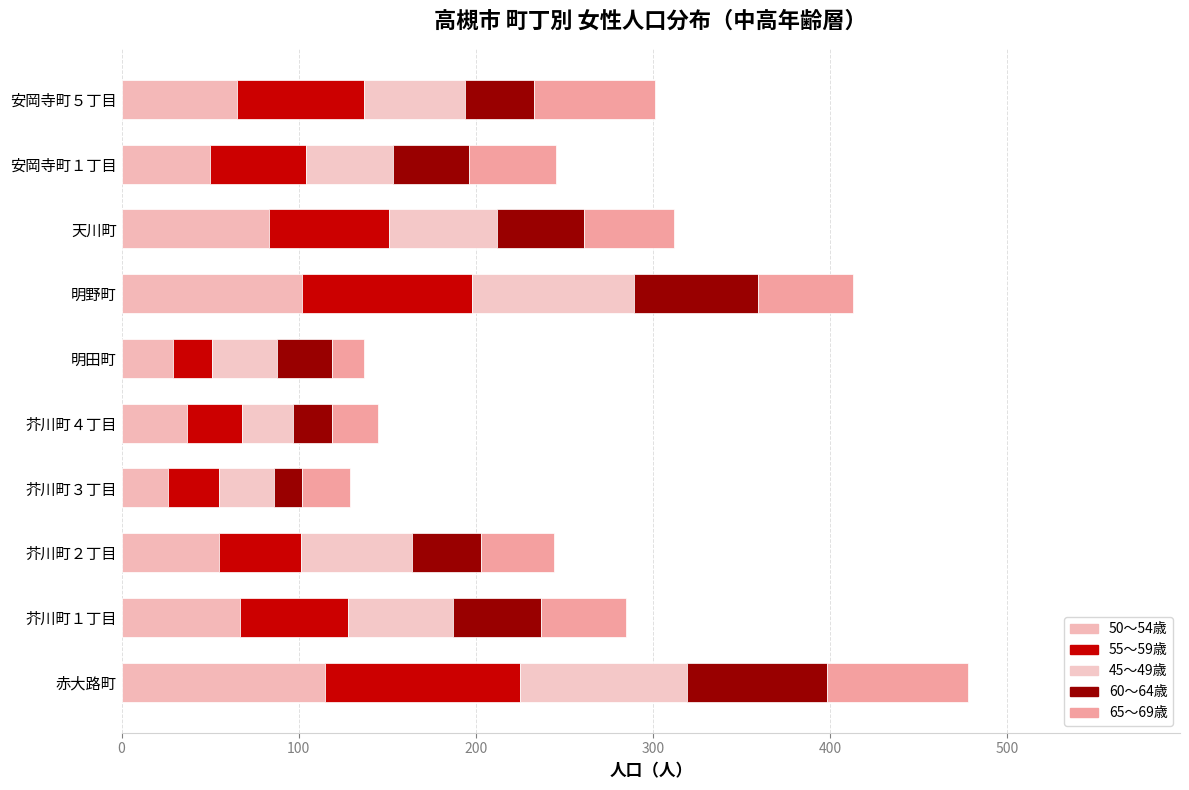

Count the number of categories in the chart.

10